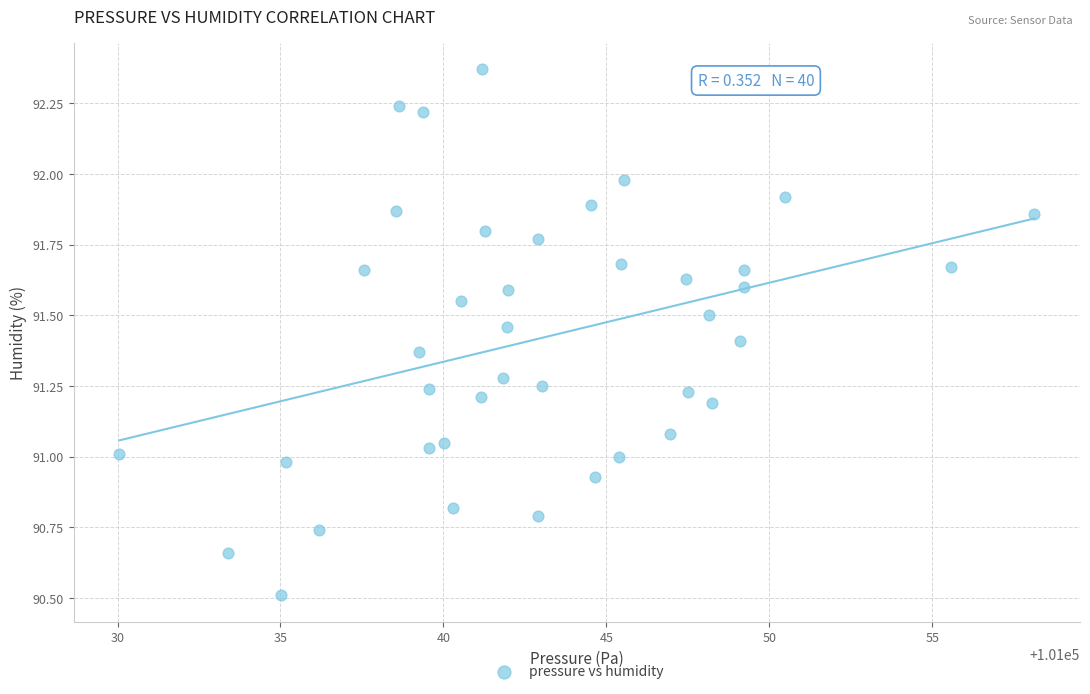

What is the range of X values (max minus min)?

28.1